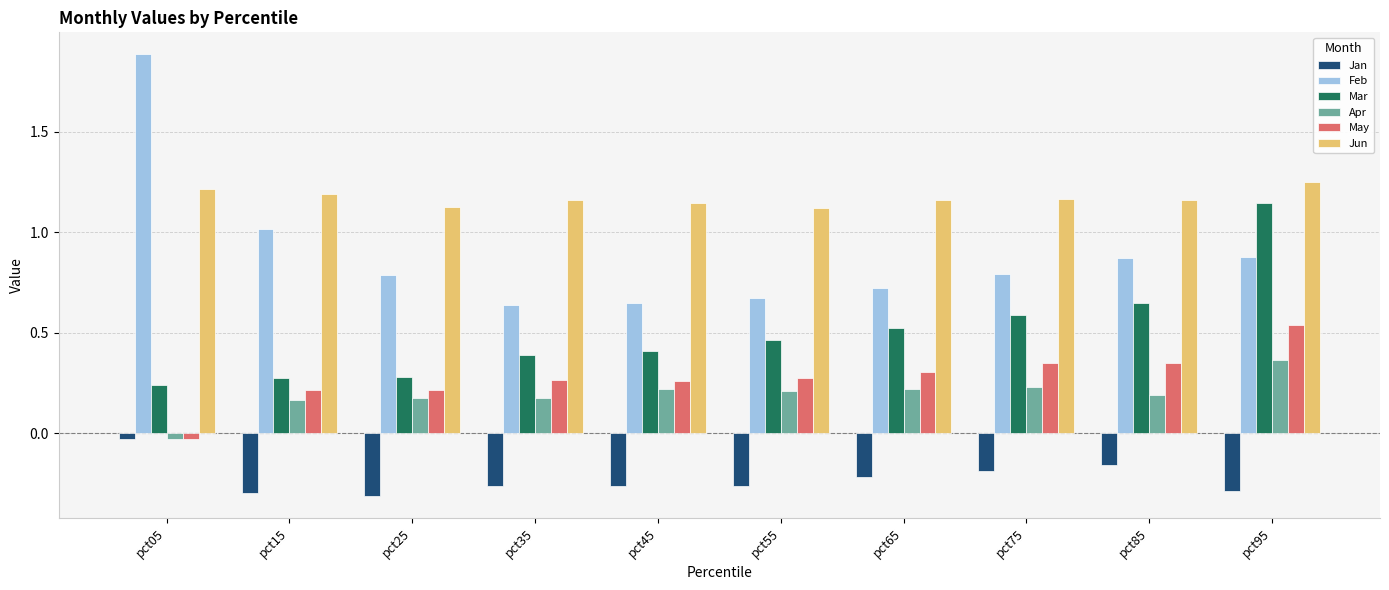

At pct65, list the series in order from largest to smallest.

Jun, Feb, Mar, May, Apr, Jan